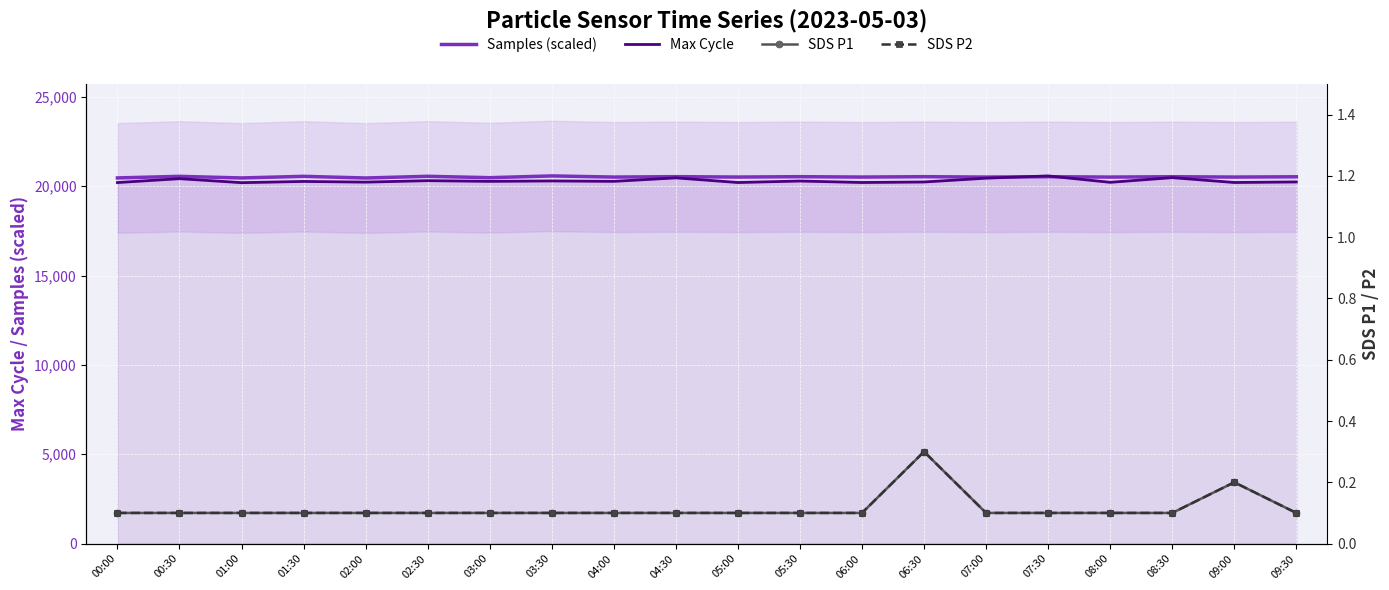

What is the total value across all series at 06:30?

40774.5